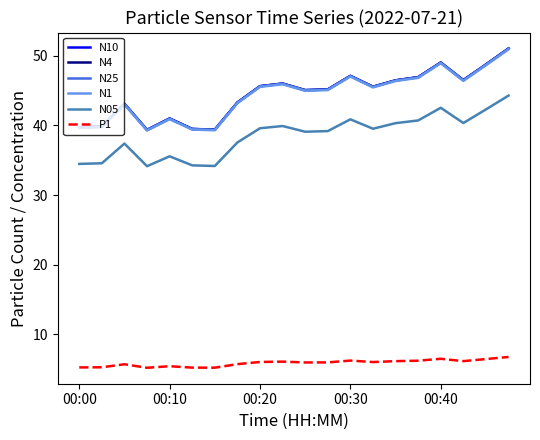

True or false: N10 and N25 intersect in this chart.

False